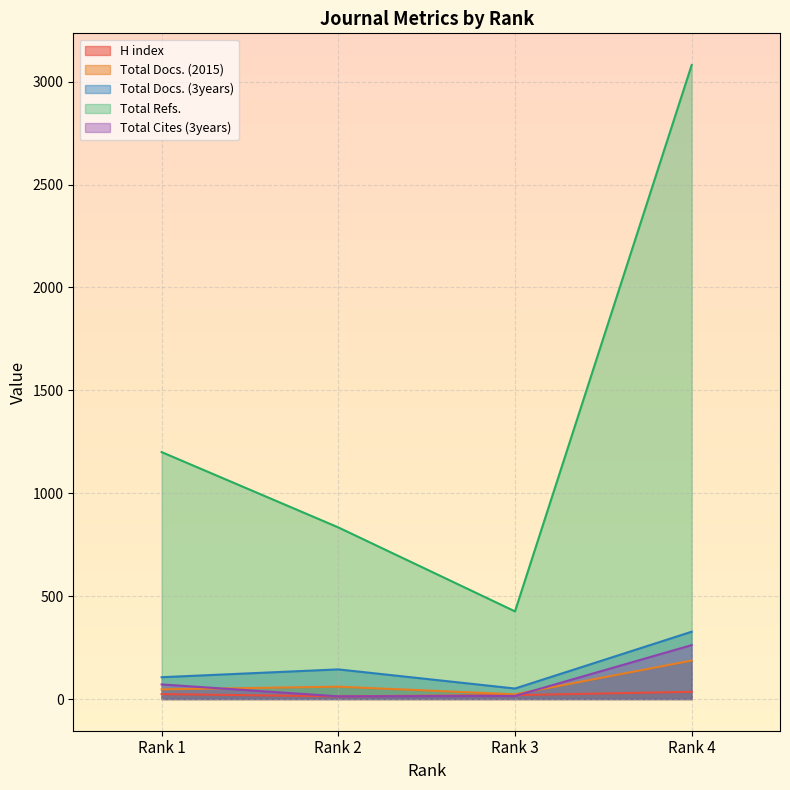

How many lines are shown in the chart?

5